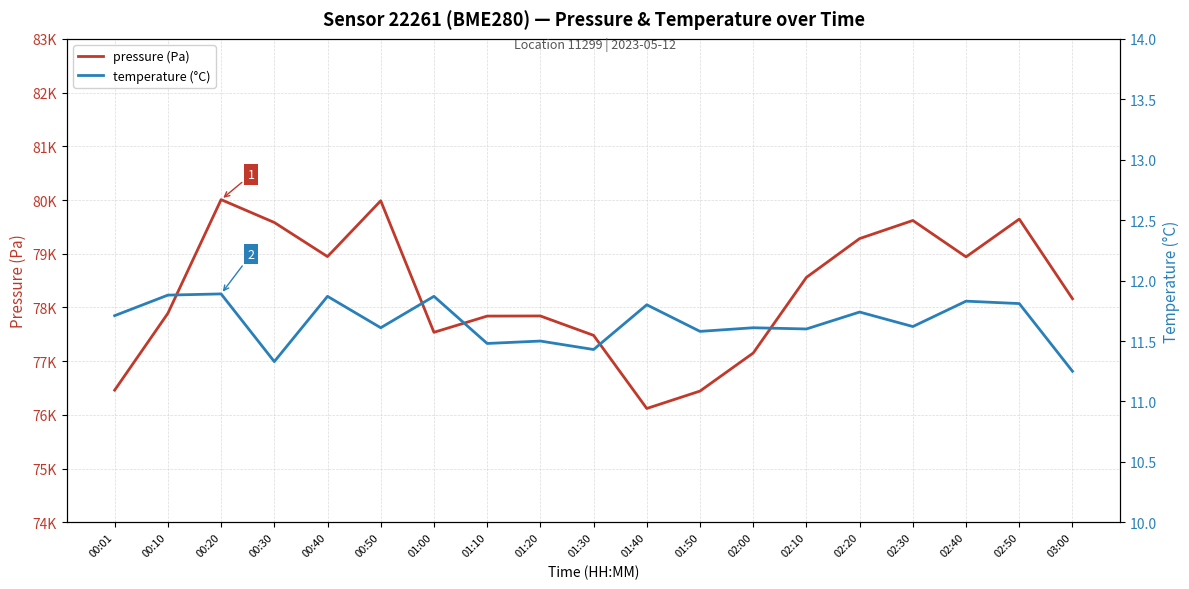

Rank the series at 00:30 from lowest to highest value.

temperature (°C), pressure (Pa)